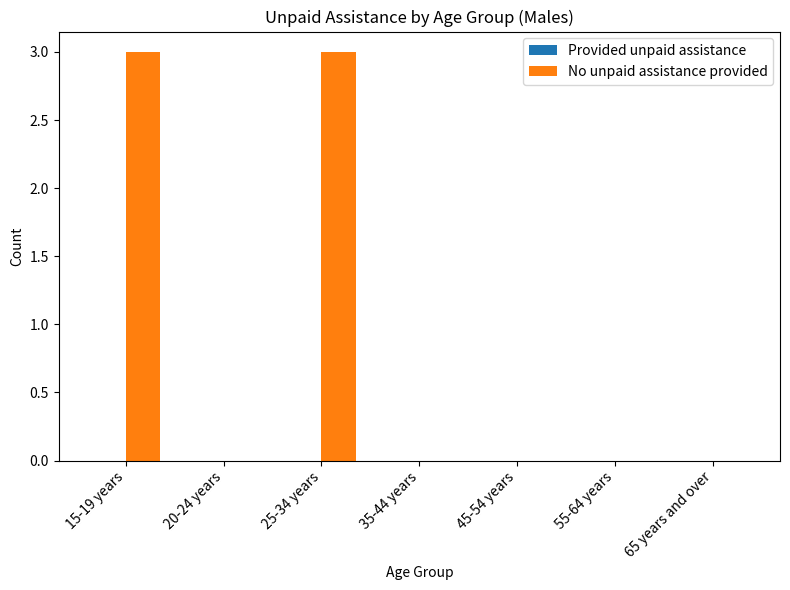

What is the greatest value displayed?

3